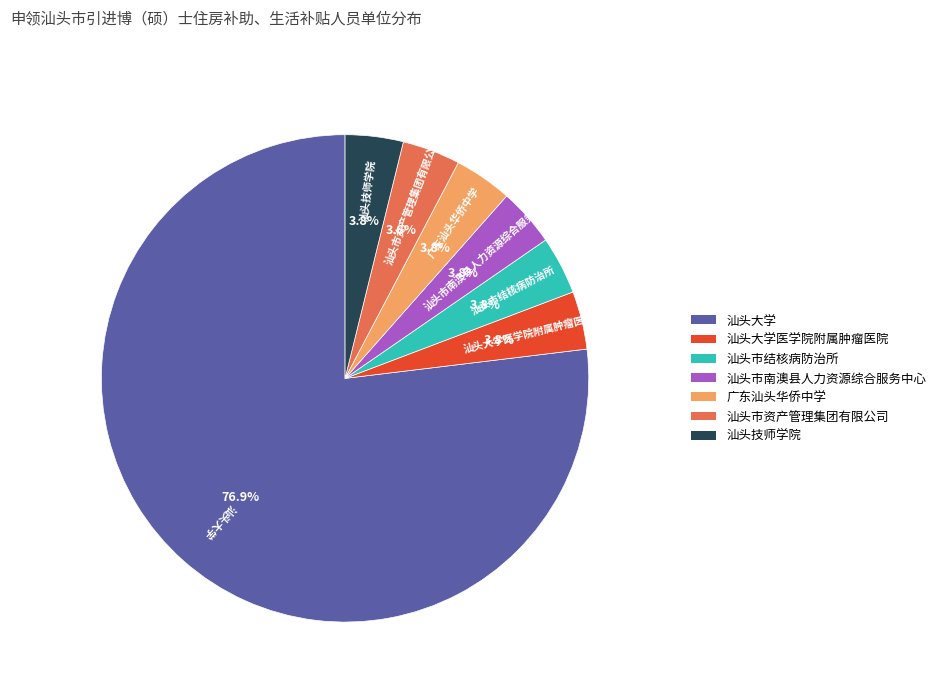

To the nearest percent, what is the average slice percentage?

14%